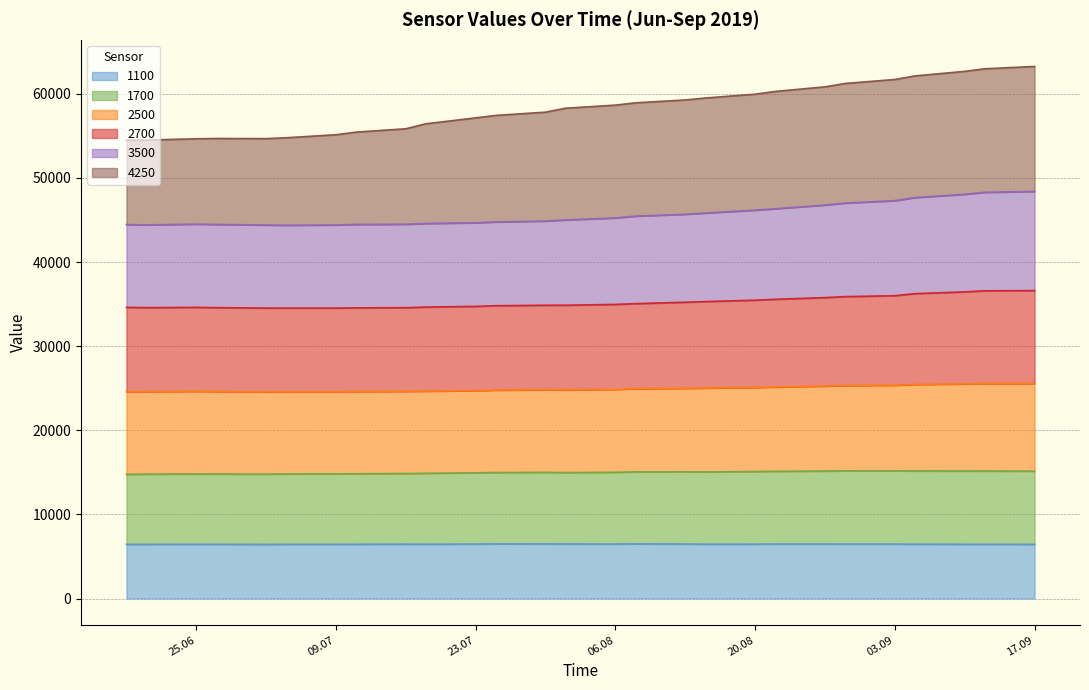

What is the highest value of the 1100 series?

6498